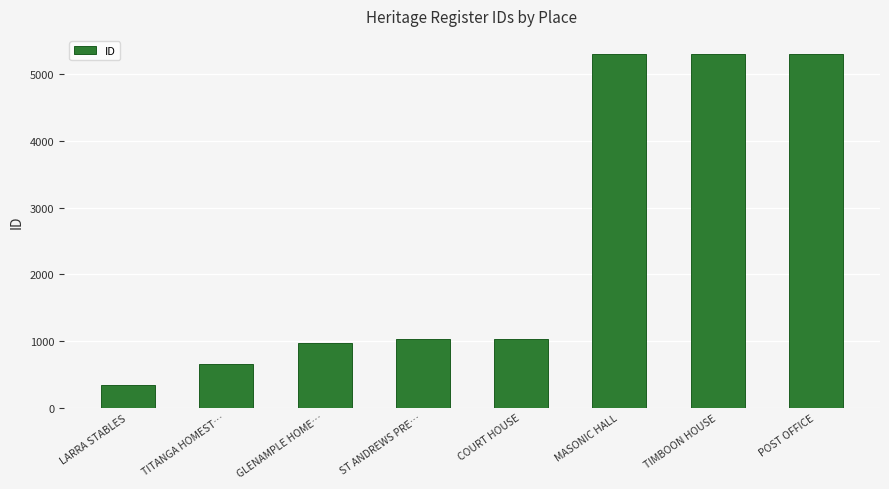

What is the label of the 6th bar from the left?

MASONIC HALL